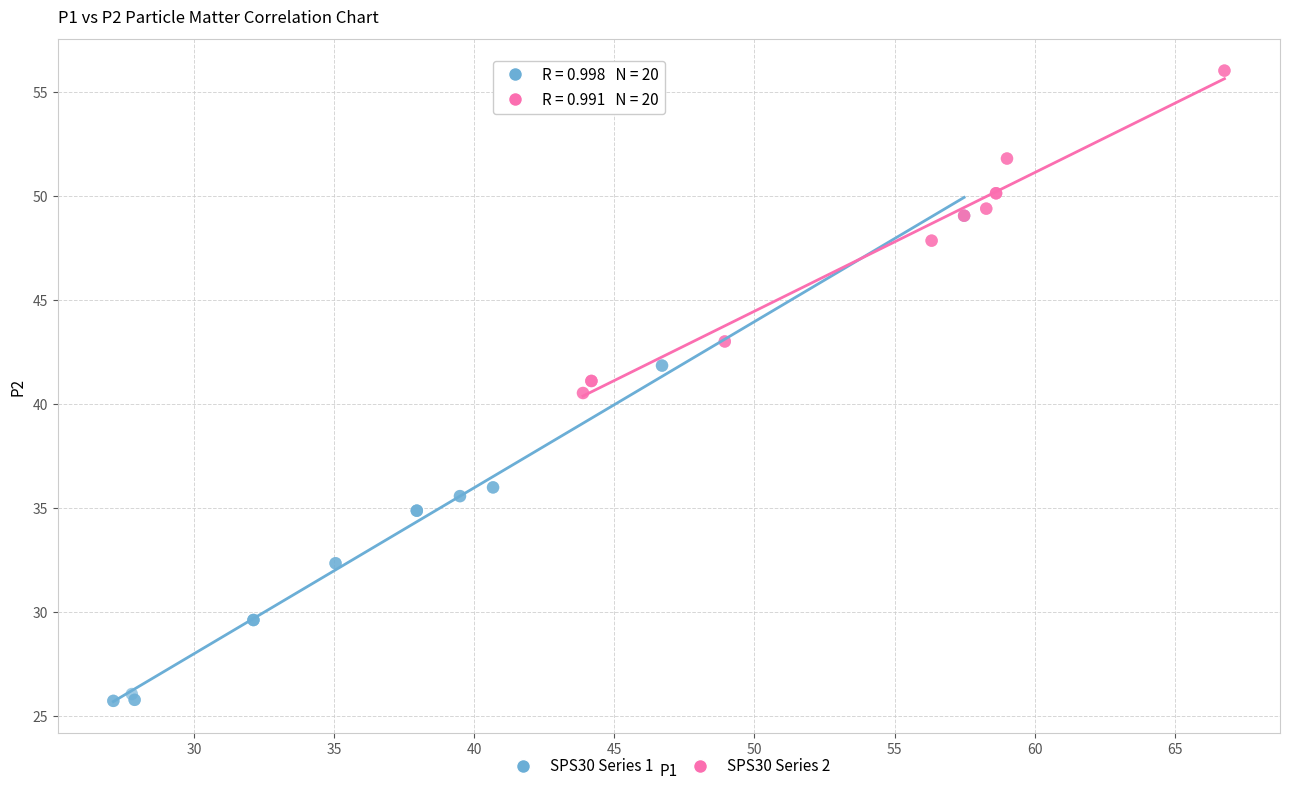

Which series has the largest Y range (max minus min)?

SPS30 Series 1